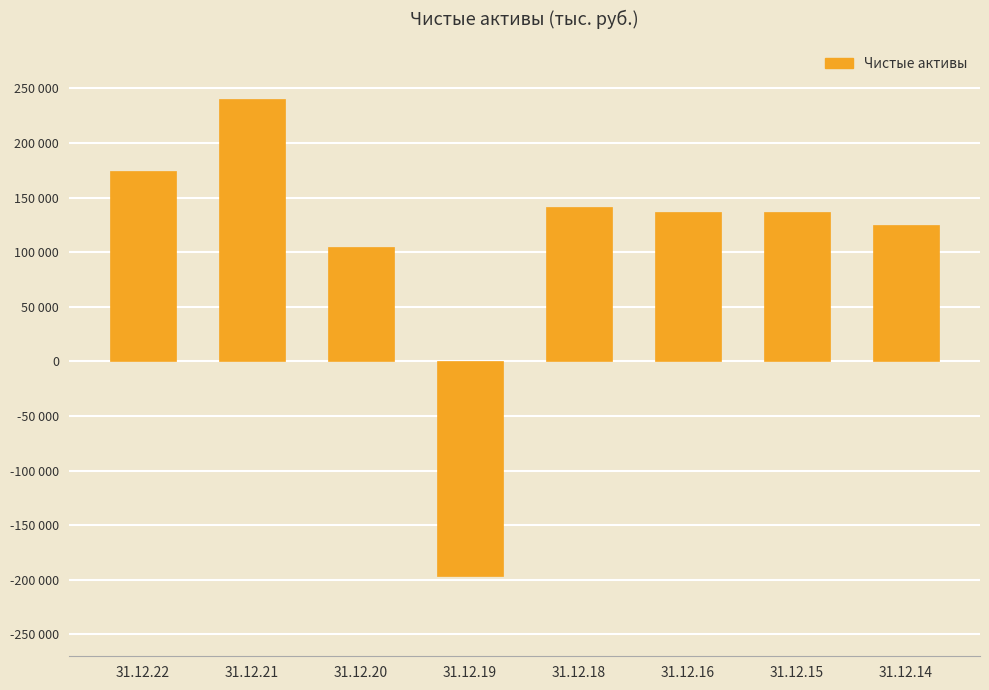

What is the sum of the values at 31.12.21 and 31.12.18?

381820